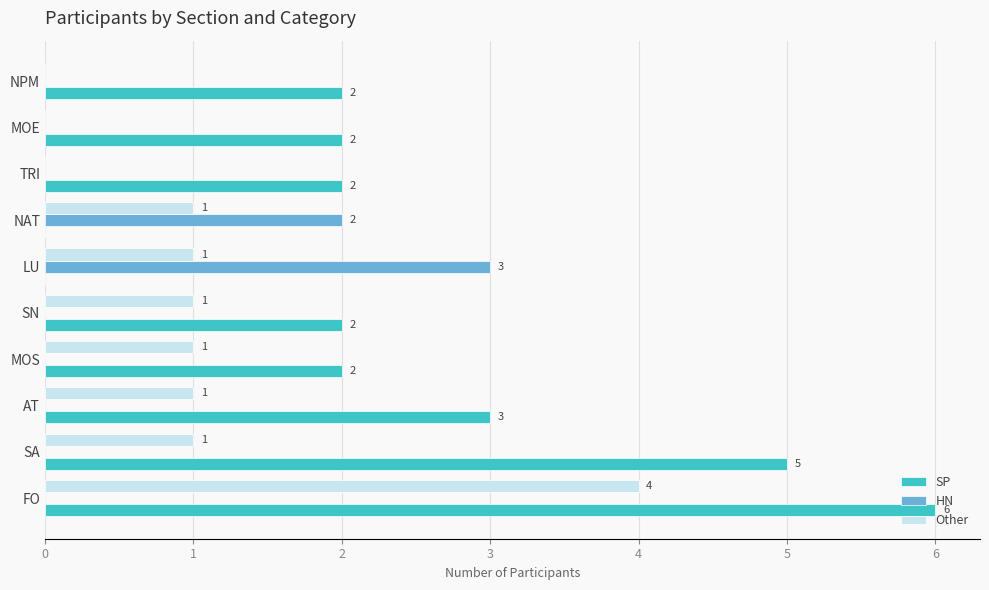

Is the value of Other at AT greater than the value of HN at TRI?

Yes